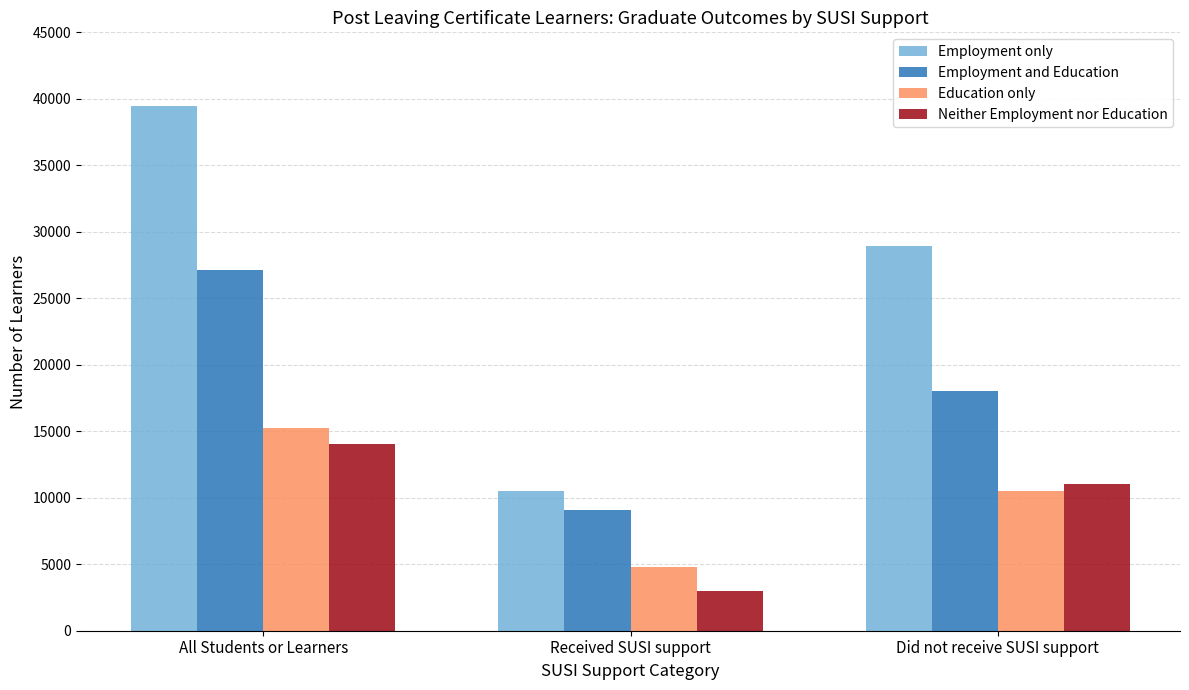

Where does the Neither Employment nor Education series first go above 11022?

All Students or Learners